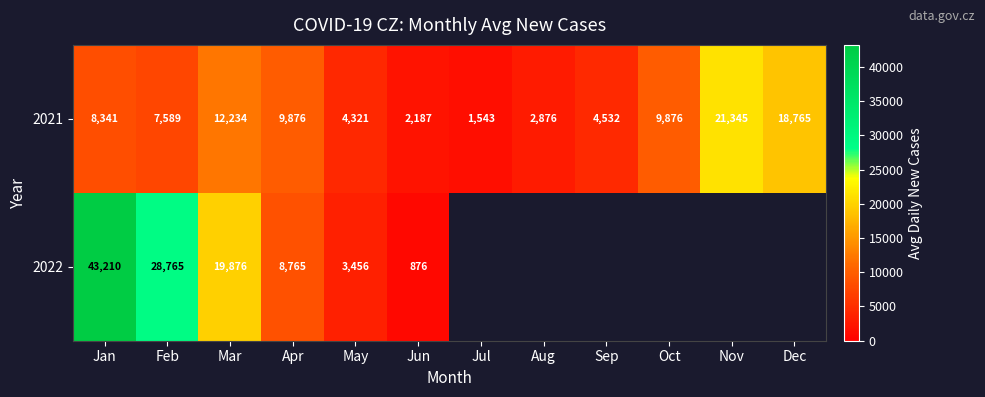

What is the sum of the 2021 values at Jan and Apr?

18217